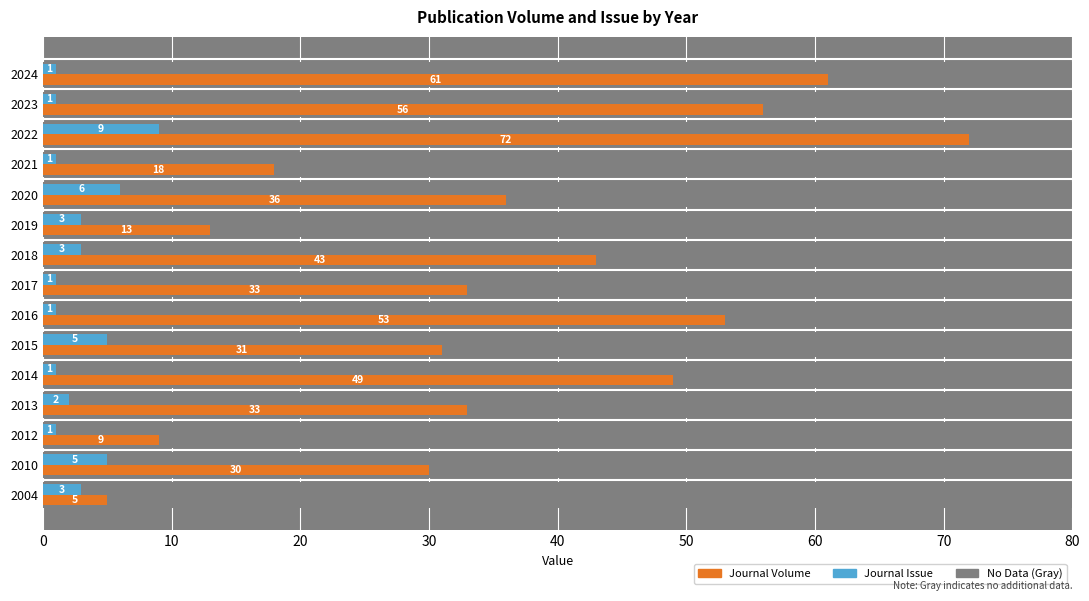

Is the value of Journal Issue at 2021 greater than the value of Journal Volume at 2013?

No